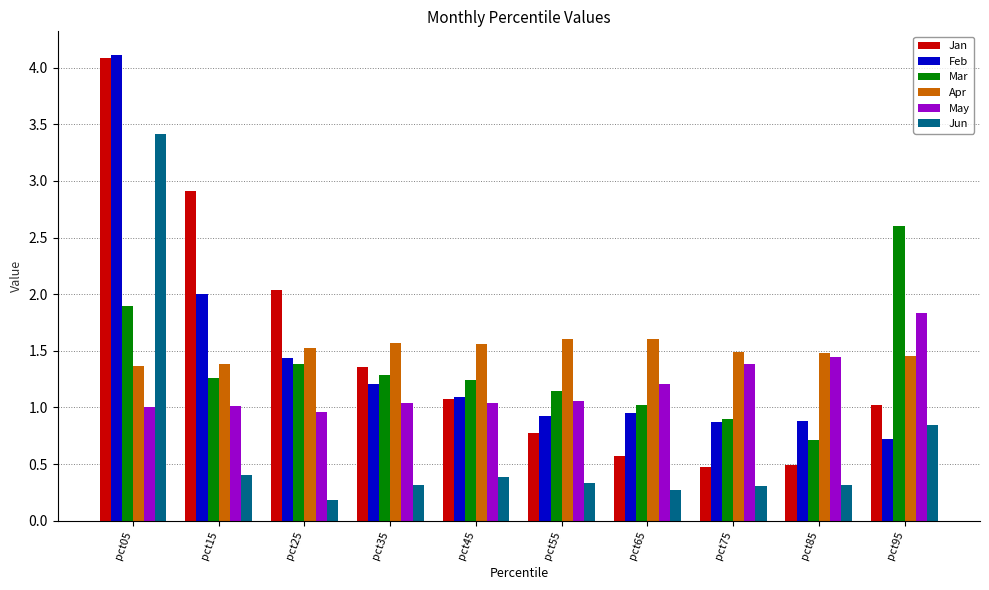

What is the sum of all Jan values?

14.8